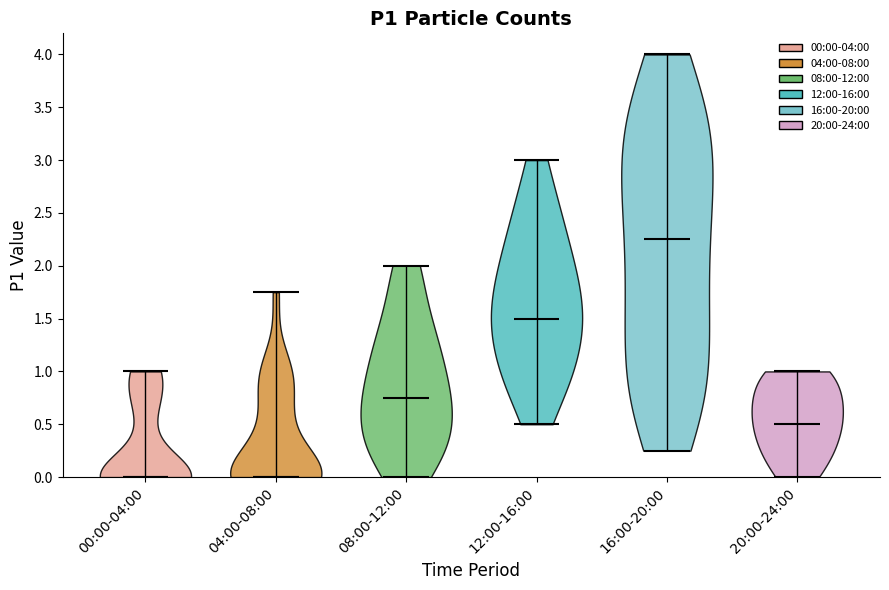

Reading left to right, read every violin against the y-axis: where its median line is, and the lowest and highest points it reaches. The values are not printed on the chart, so give them approximately, as read against the axis.

00:00-04:00: median line 0.00, lowest point 0.00, highest point 1.00
04:00-08:00: median line 0.00, lowest point 0.00, highest point 1.75
08:00-12:00: median line 0.75, lowest point 0.00, highest point 2.00
12:00-16:00: median line 1.50, lowest point 0.50, highest point 3.00
16:00-20:00: median line 2.25, lowest point 0.25, highest point 4.00
20:00-24:00: median line 0.50, lowest point 0.00, highest point 1.00